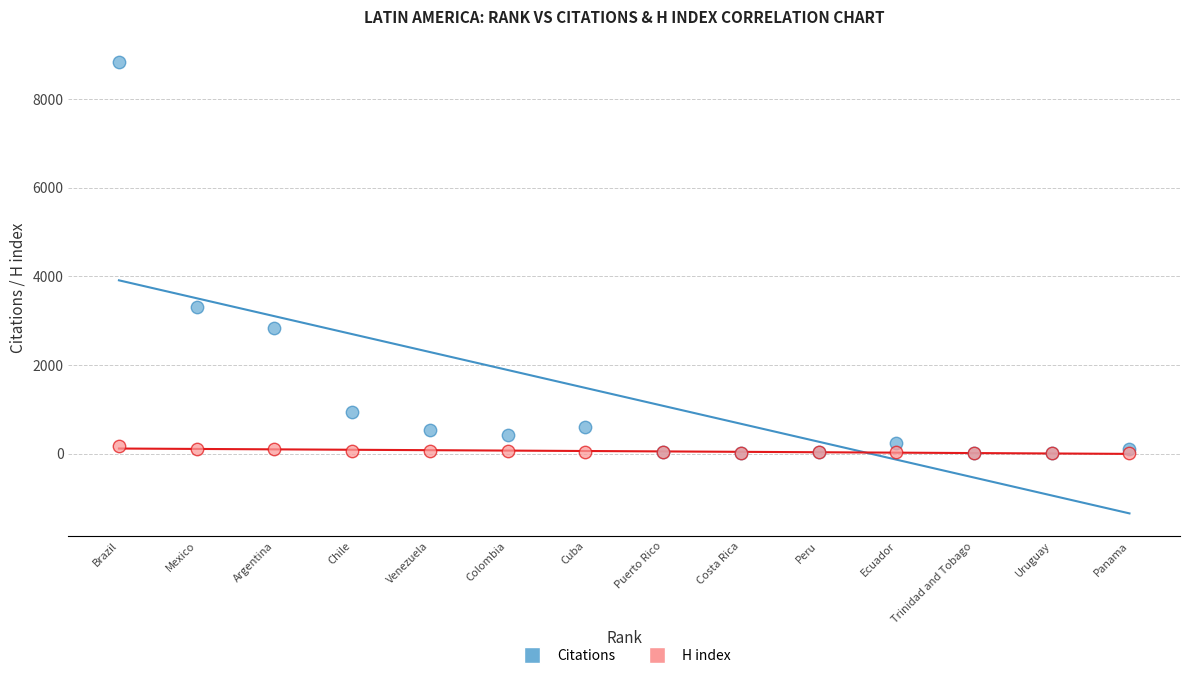

What are all the series names shown in the legend?

Citations, H index